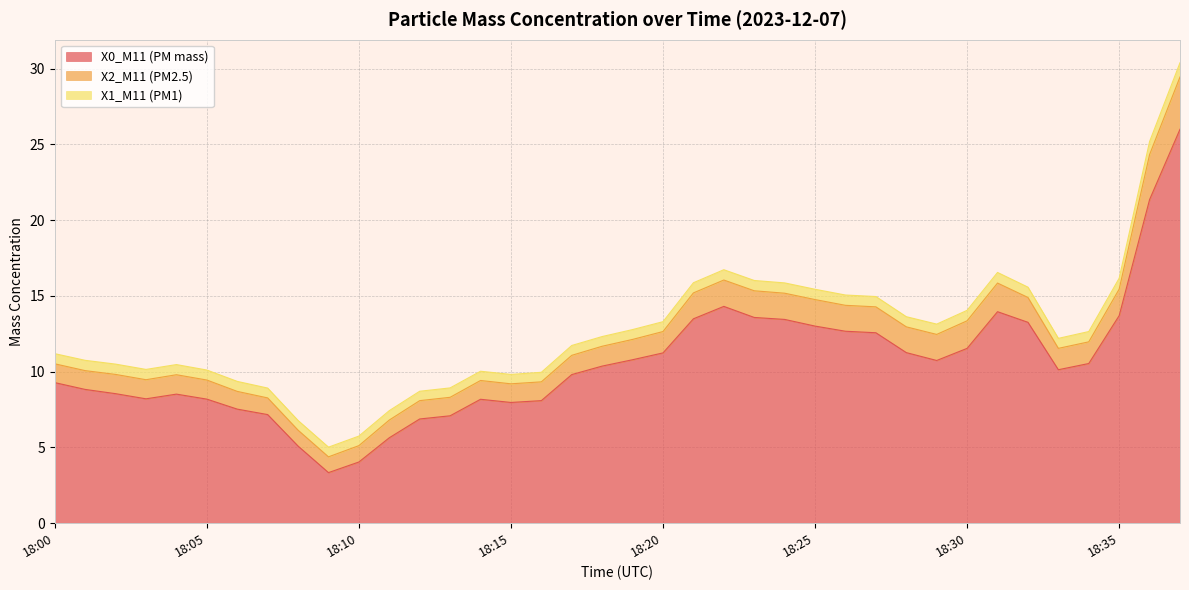

List the labels in order of X2_M11 (PM2.5) value, smallest first.

18:09, 18:08, 18:10, 18:07, 18:06, 18:11, 18:12, 18:13, 18:15, 18:00, 18:01, 18:14, 18:16, 18:03, 18:05, 18:02, 18:17, 18:04, 18:18, 18:19, 18:20, 18:33, 18:34, 18:32, 18:28, 18:21, 18:26, 18:27, 18:29, 18:24, 18:22, 18:25, 18:35, 18:23, 18:30, 18:31, 18:36, 18:37